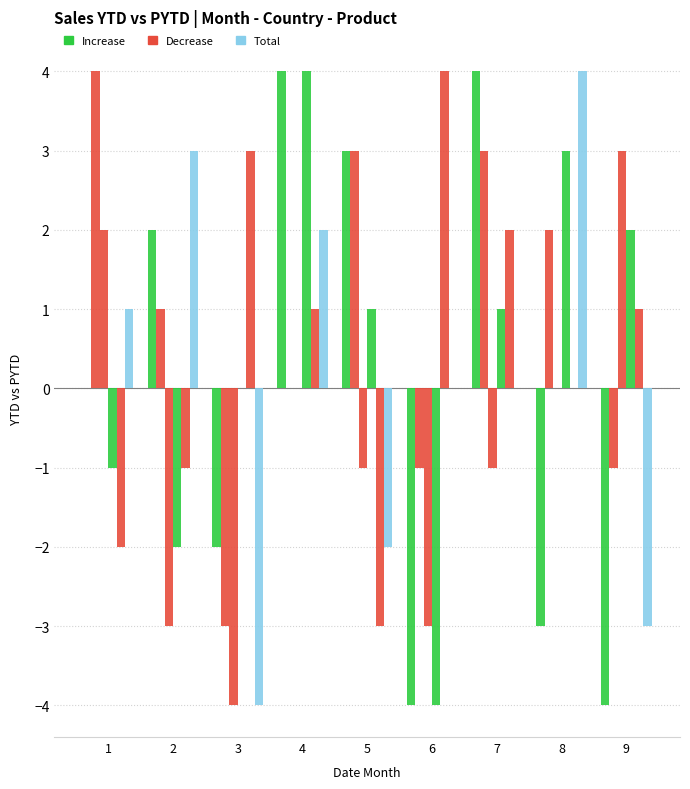

Reading left to right, what are all the values shown in this chart?

col_2: 1=0	2=2	3=-2	4=4	5=3	6=-4	7=4	8=-3	9=-4
col_3: 1=4	2=1	3=-3	4=0	5=3	6=-1	7=3	8=2	9=-1
col_9: 1=2	2=-3	3=-4	4=0	5=-1	6=-3	7=-1	8=0	9=3
col_5: 1=-1	2=-2	3=0	4=4	5=1	6=-4	7=1	8=3	9=2
col_8: 1=-2	2=-1	3=3	4=1	5=-3	6=4	7=2	8=0	9=1
col_4: 1=1	2=3	3=-4	4=2	5=-2	6=0	7=0	8=4	9=-3